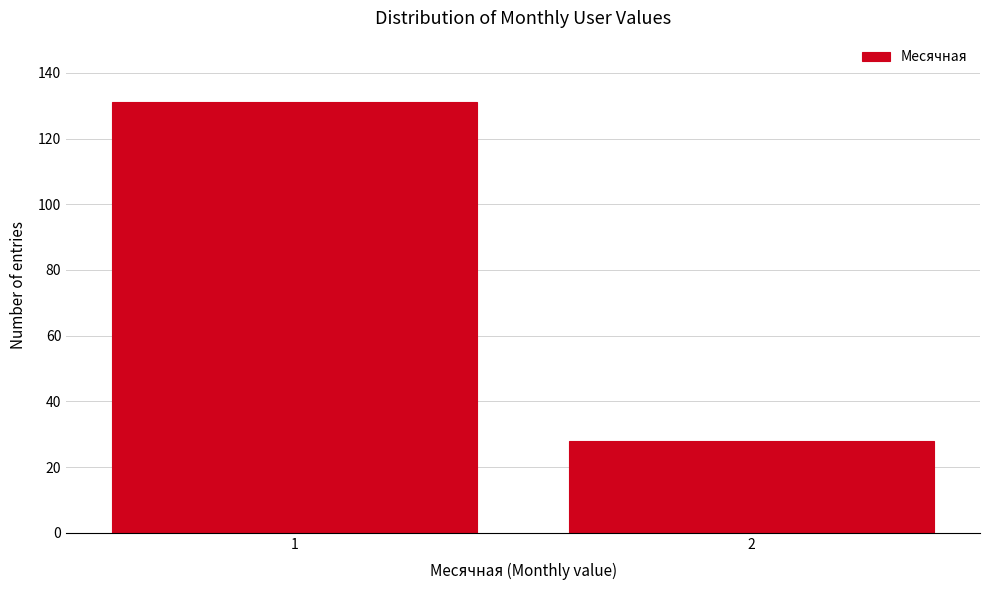

Reading left to right, extract all data points from this chart.

1=131	2=28